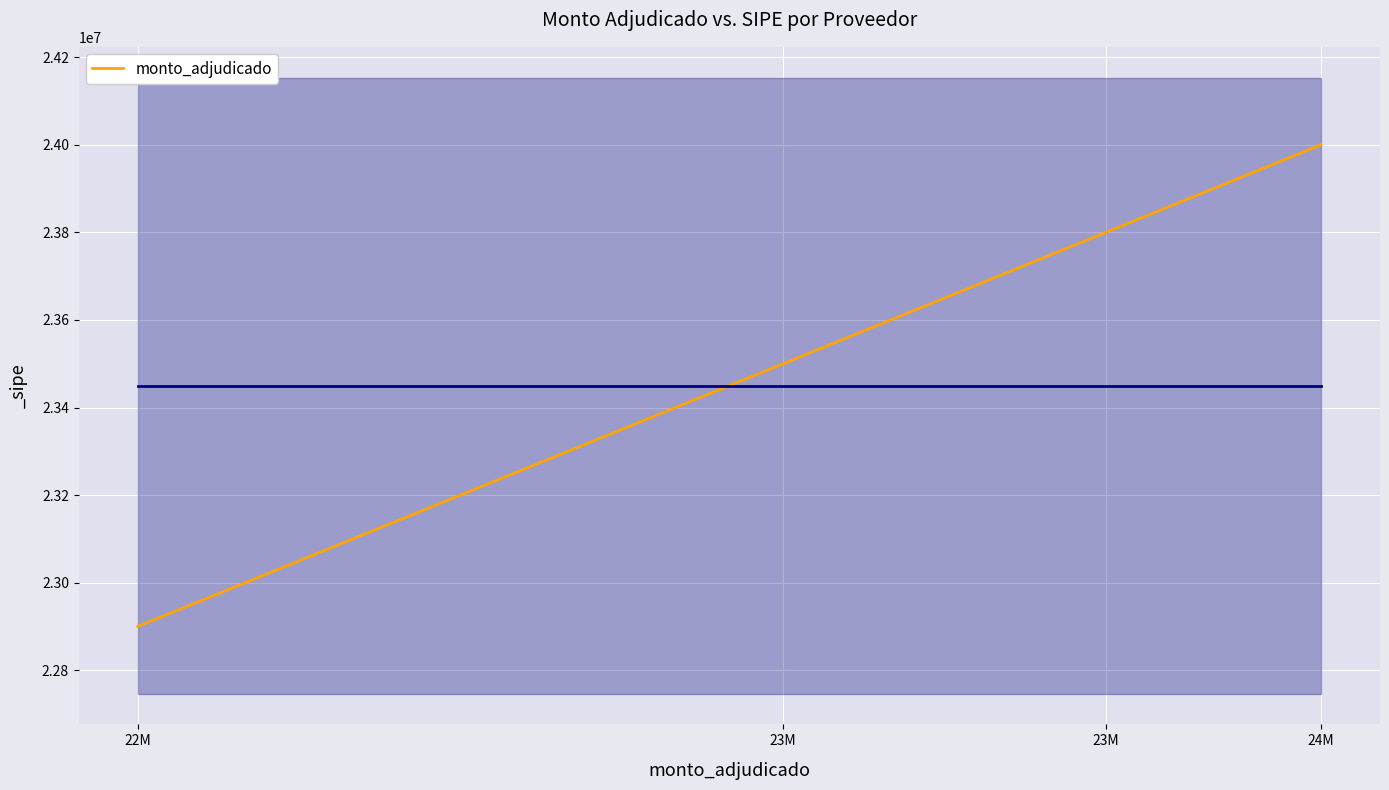

Count the number of data series in this chart.

1